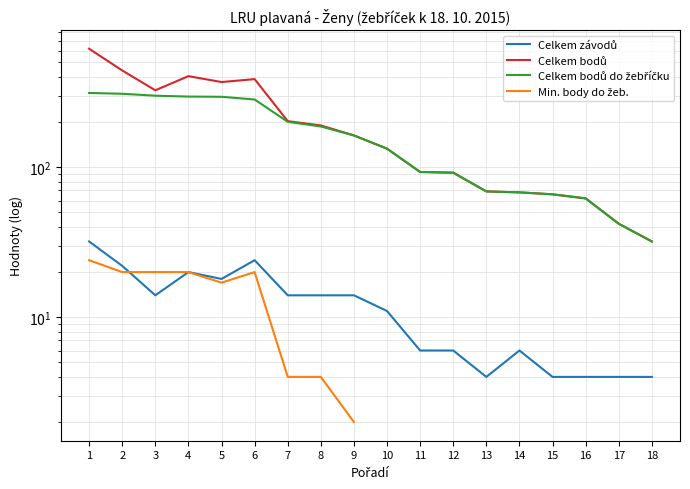

Is it true that Celkem závodů equals 4.0 at 15?

True